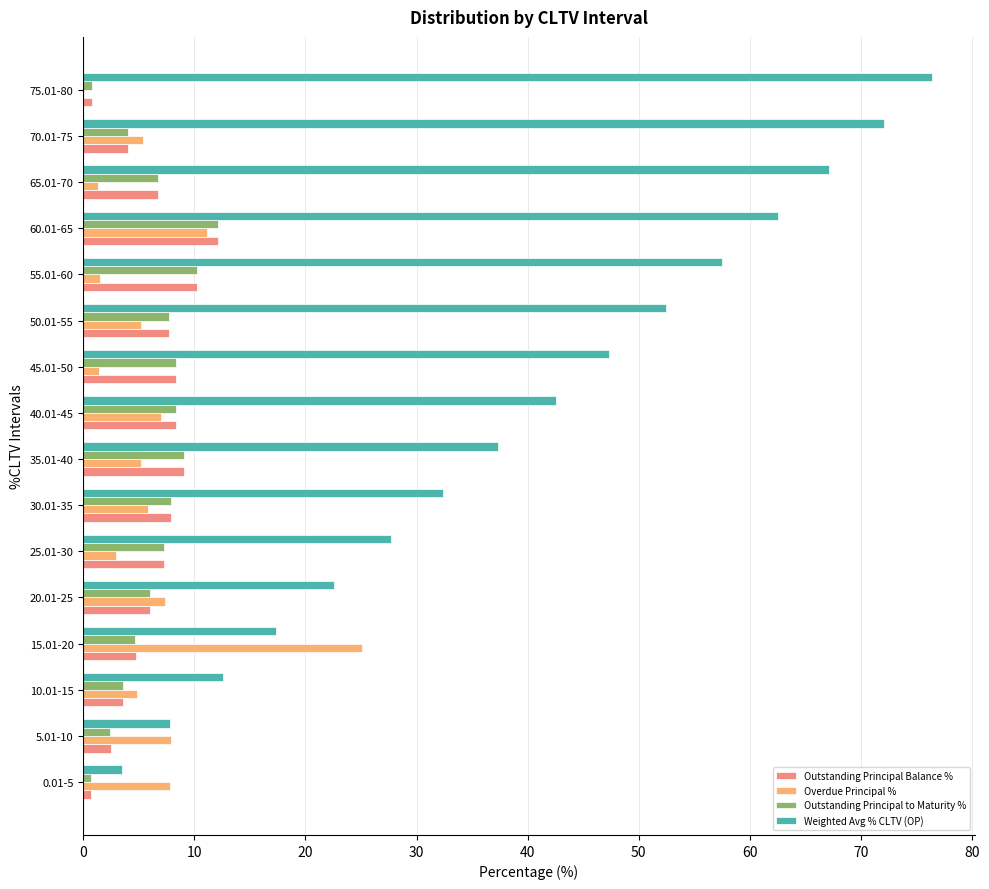

Count the number of data series in this chart.

4